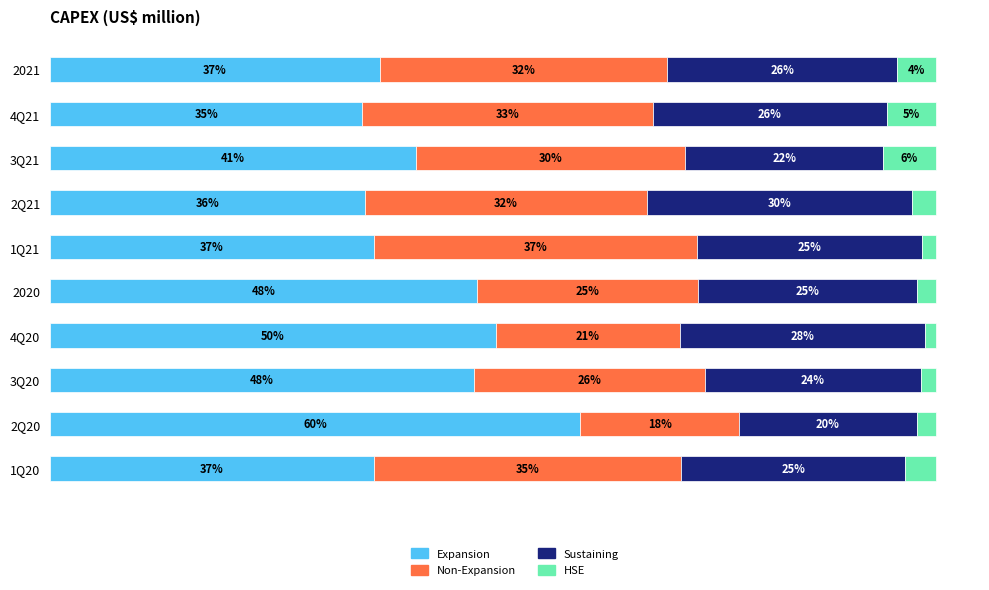

What are all the series names shown in the legend?

Expansion, Non-Expansion, Sustaining, HSE